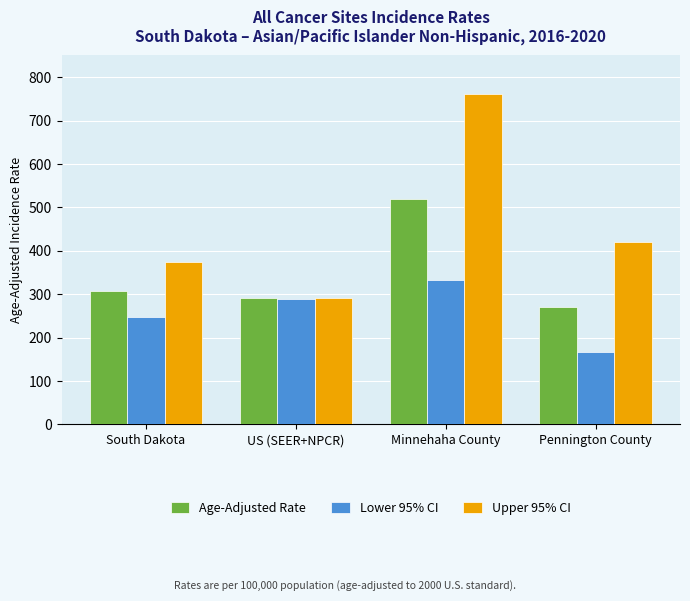

Rank the series by their average value, from highest to lowest.

Upper 95% CI, Age-Adjusted Rate, Lower 95% CI